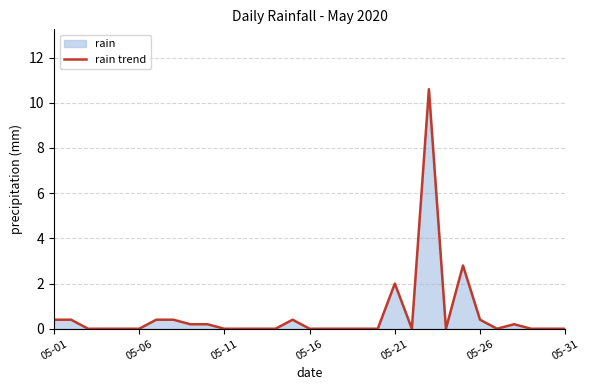

What is the difference between the maximum and minimum values?

10.6